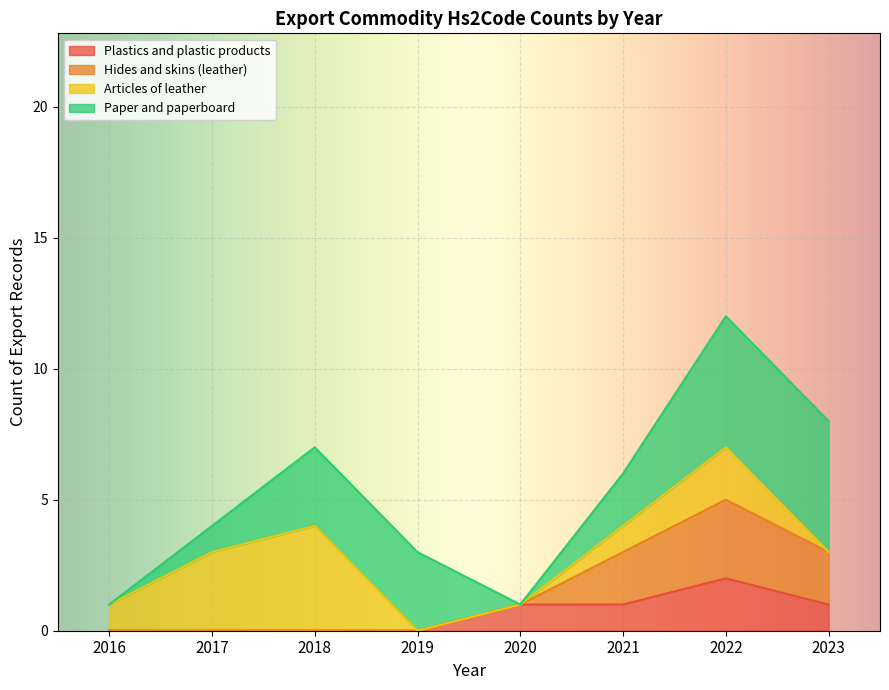

What are all the series names shown in the legend?

Plastics and plastic products, Hides and skins (leather), Articles of leather, Paper and paperboard